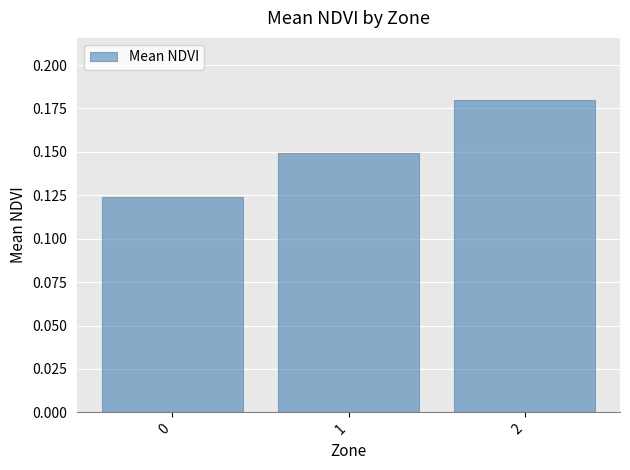

How many distinct data groups are displayed?

1